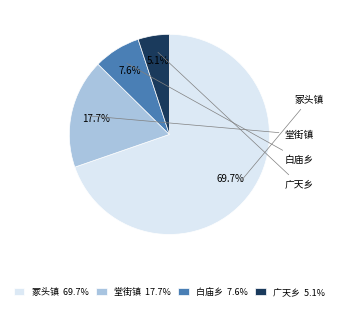

How much of the chart is everything except 广天乡?

94.9%